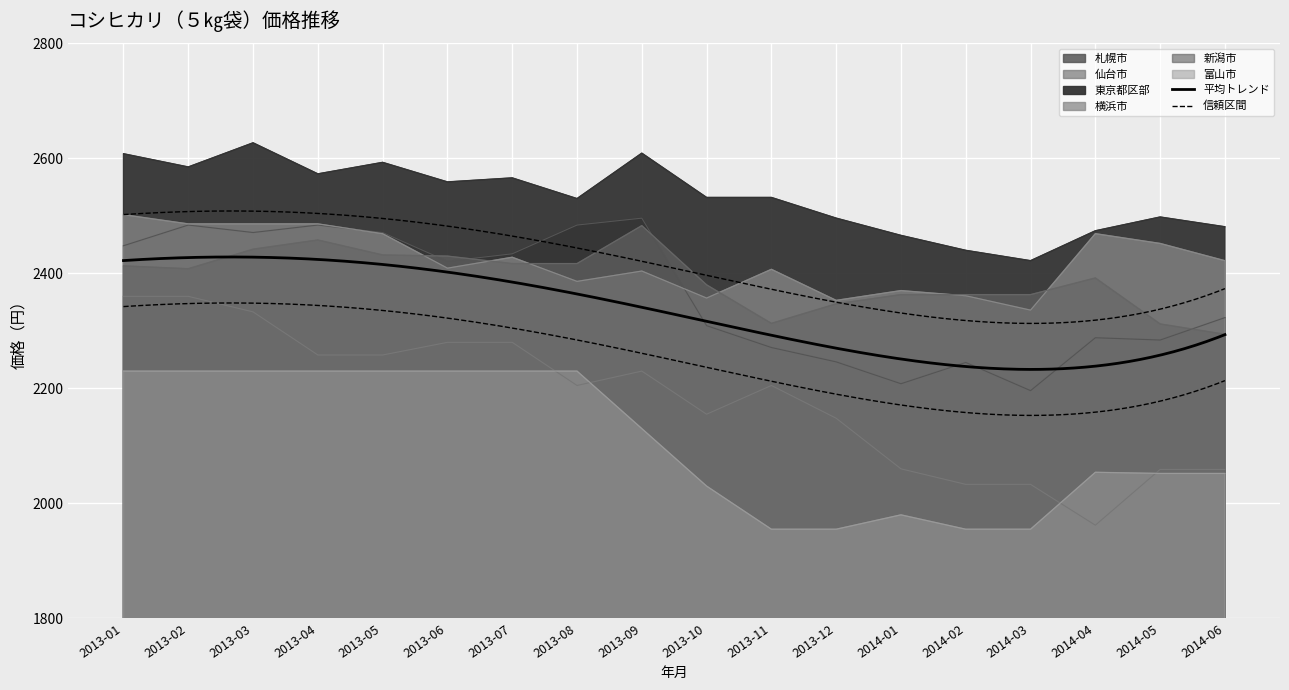

How many values in the 富山市 series are below 2130?

9